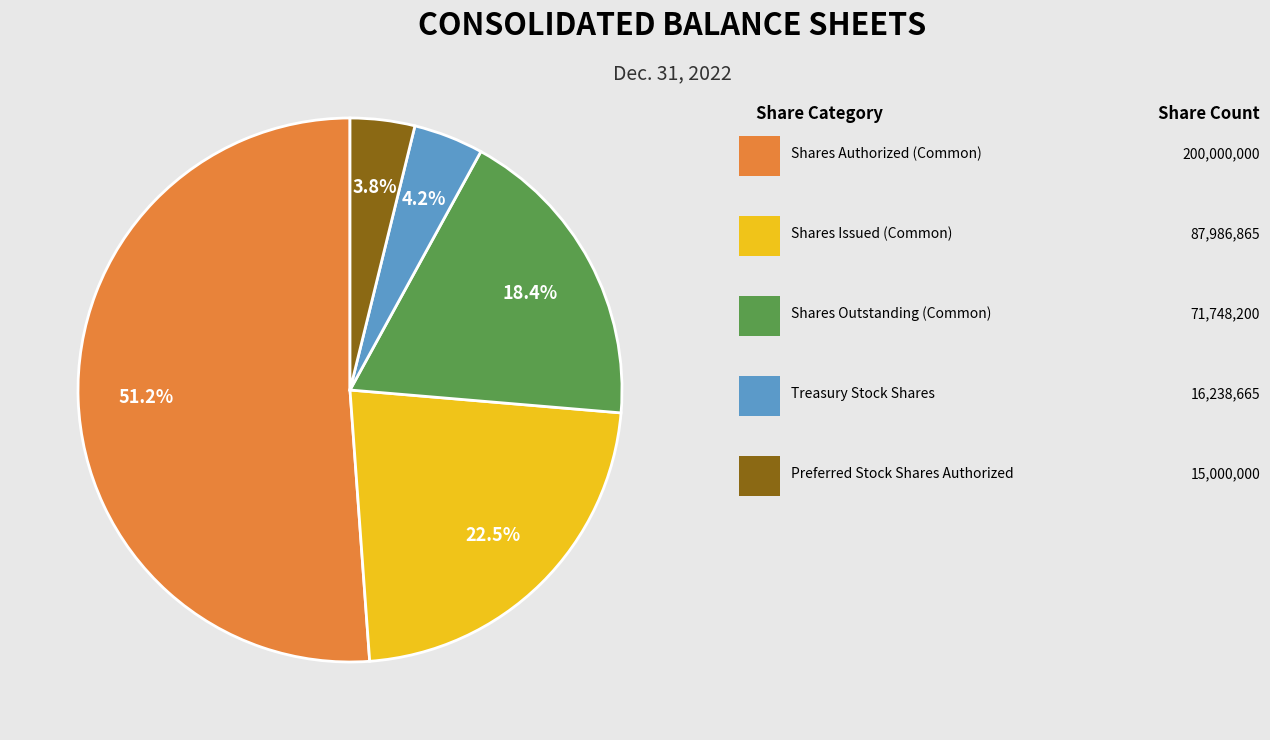

Does any single category account for the majority?

Yes